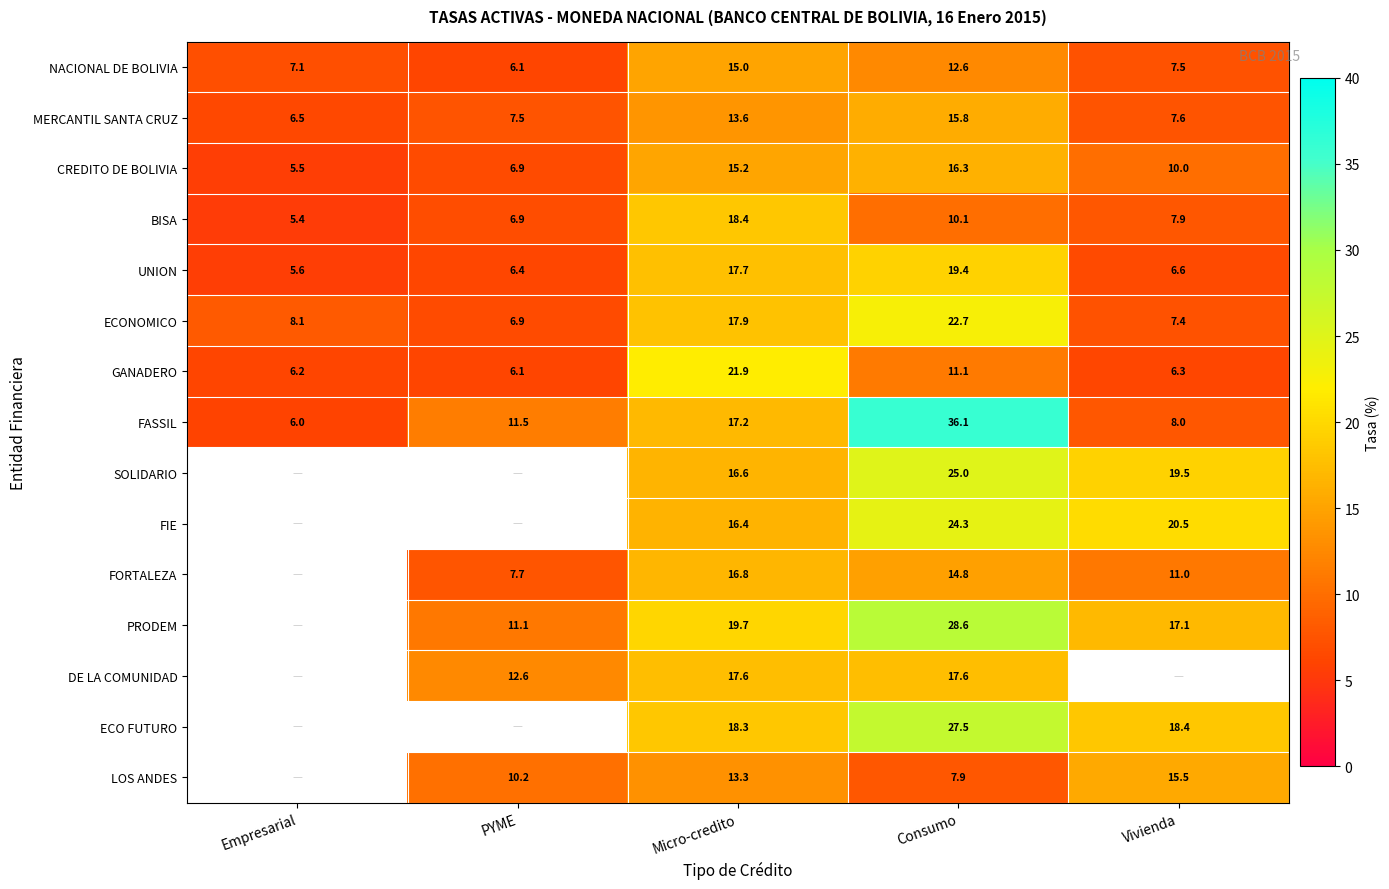

At how many categories does at least one series exceed 32?

1